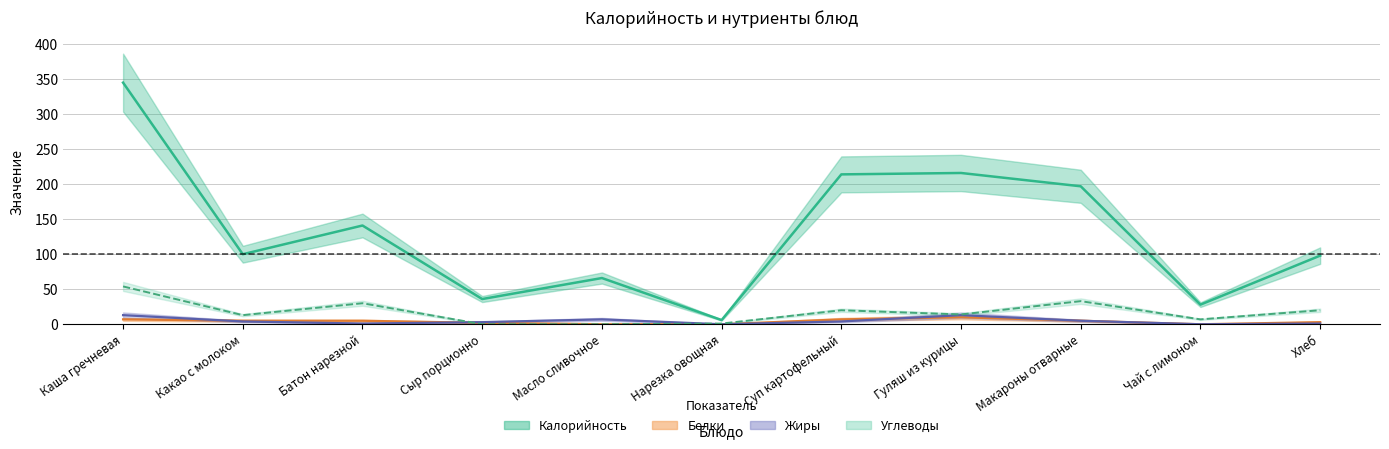

Where is the first local maximum for Калорийность?

Батон нарезной